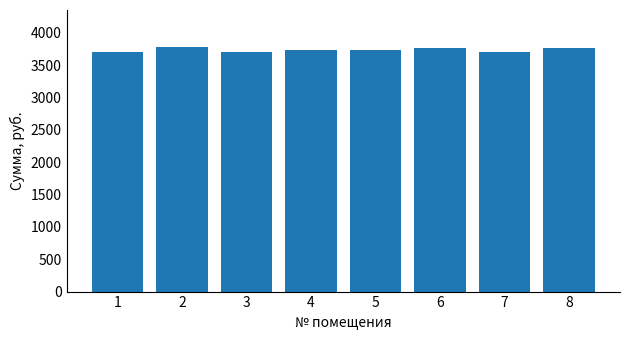

Count the number of data series in this chart.

1